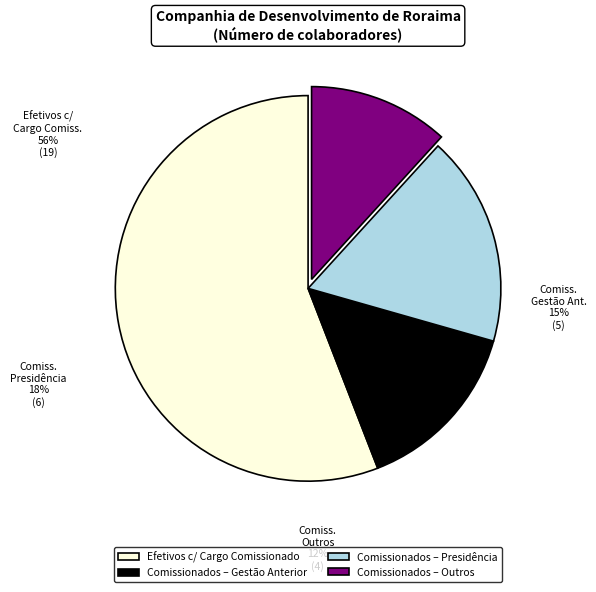

To the nearest percent, what is the combined percentage of Efetivos com Cargo Comissionado and Comissionados?

100%